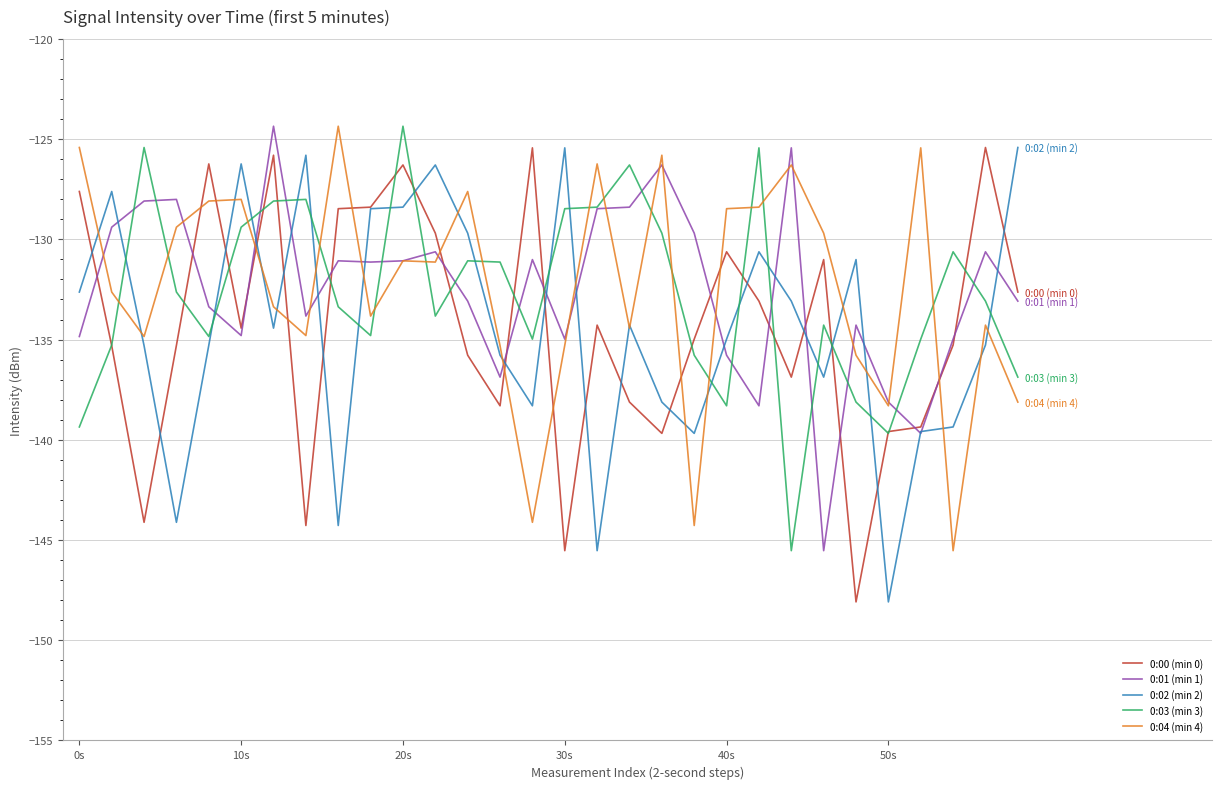

What is the smallest value displayed?

-148.1